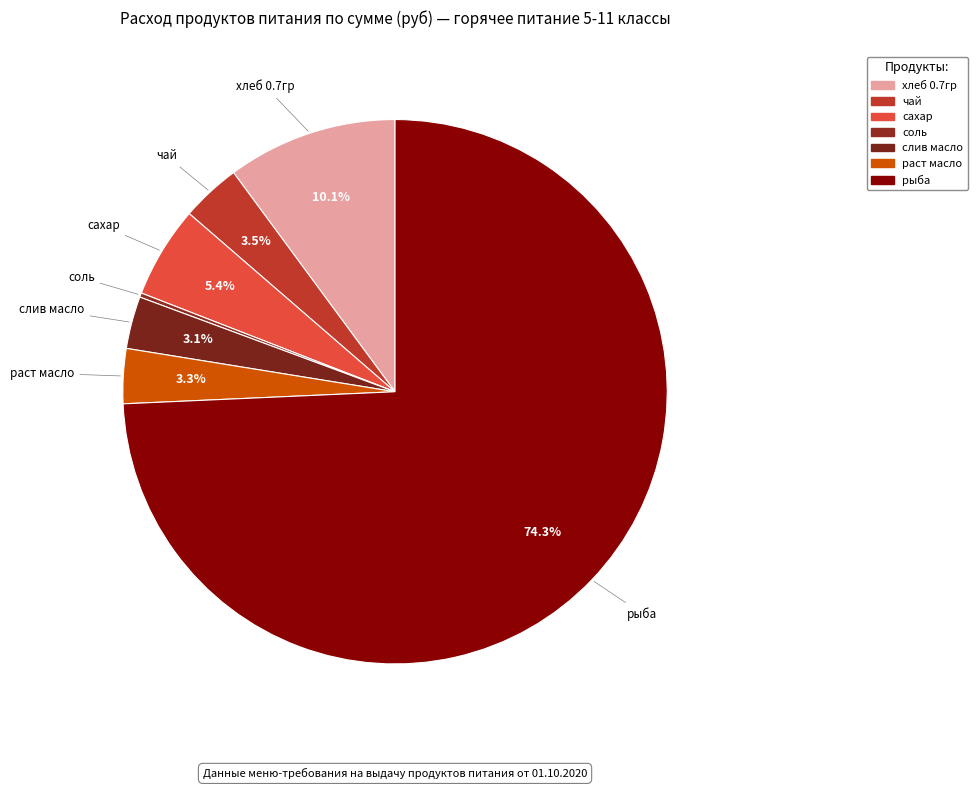

Which slice is the smallest?

соль